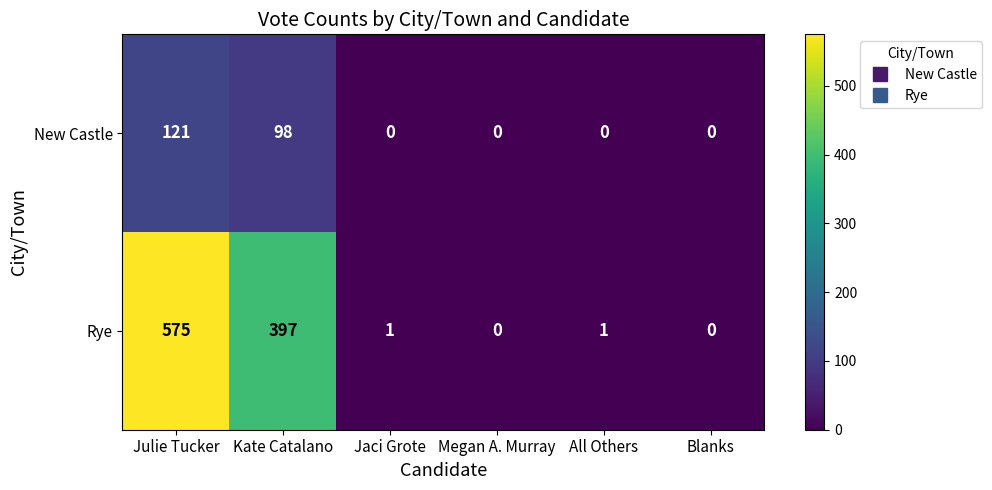

What is the highest value of the Rye series?

575